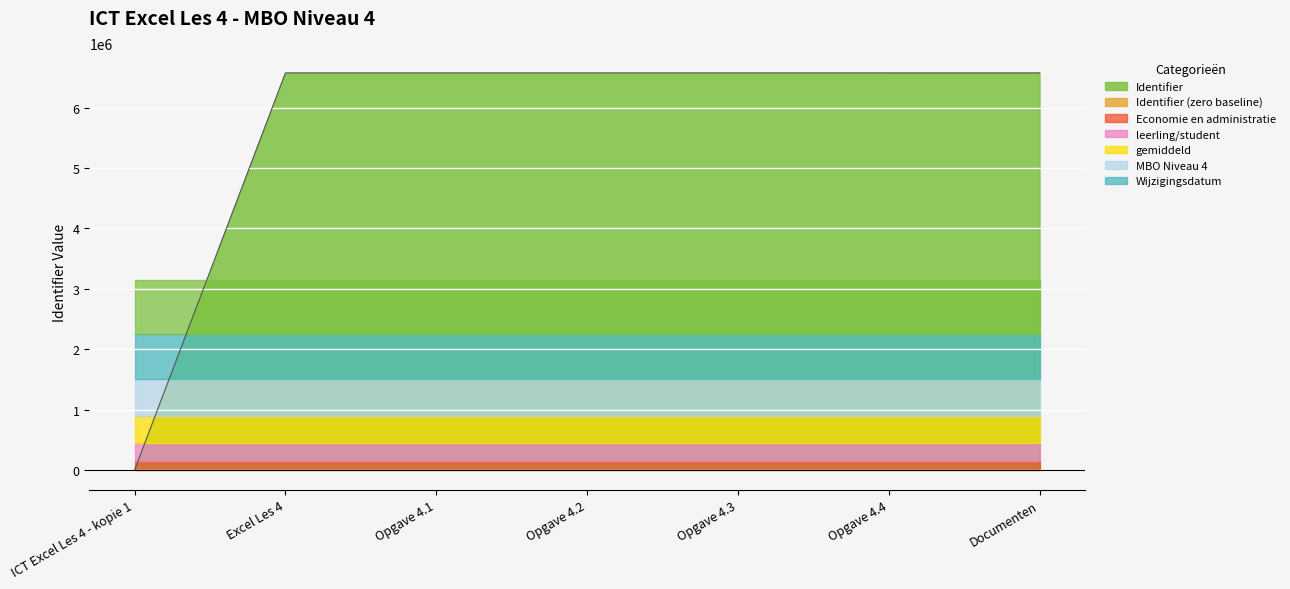

What is the label of the 6th point from the right?

Excel Les 4